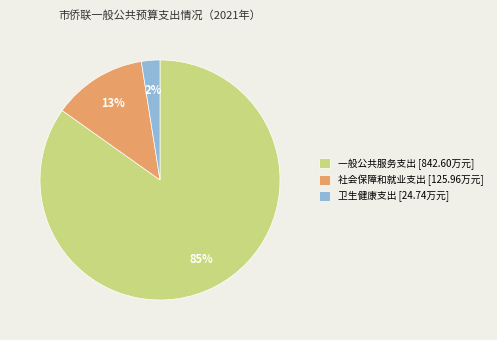

Does 一般公共服务支出 account for over 50% of the chart?

Yes